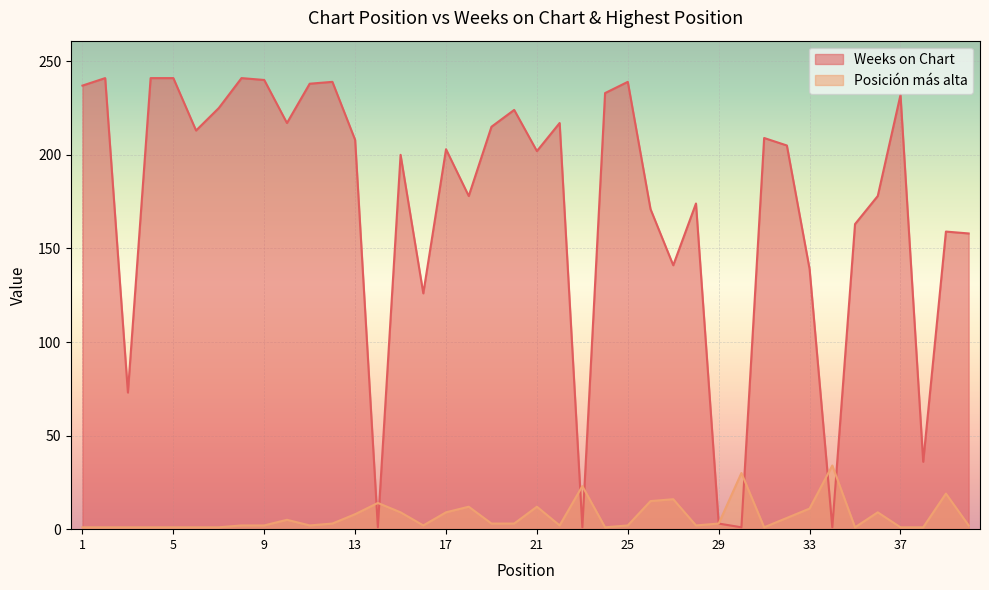

Rank the categories by Posición más alta value from highest to lowest.

34, 30, 23, 39, 27, 26, 14, 18, 21, 33, 15, 17, 36, 13, 32, 10, 12, 19, 20, 29, 8, 9, 11, 16, 22, 25, 28, 40, 1, 2, 3, 4, 5, 6, 7, 24, 31, 35, 37, 38